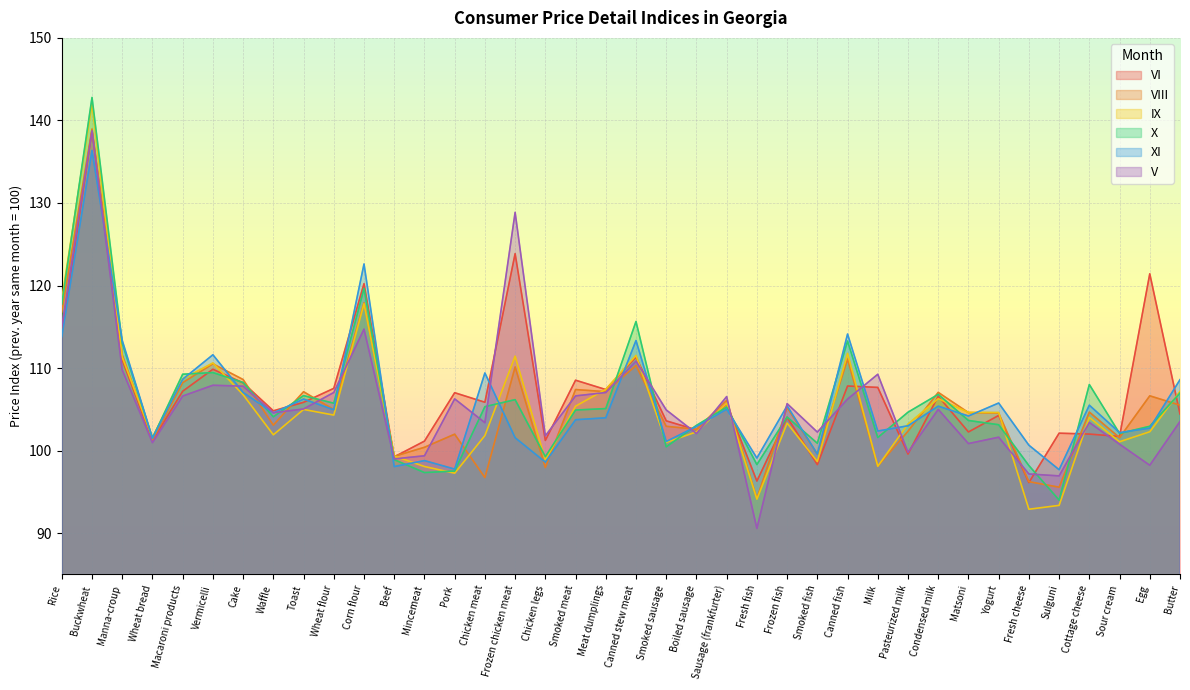

What position from the right is Chicken meat?

24